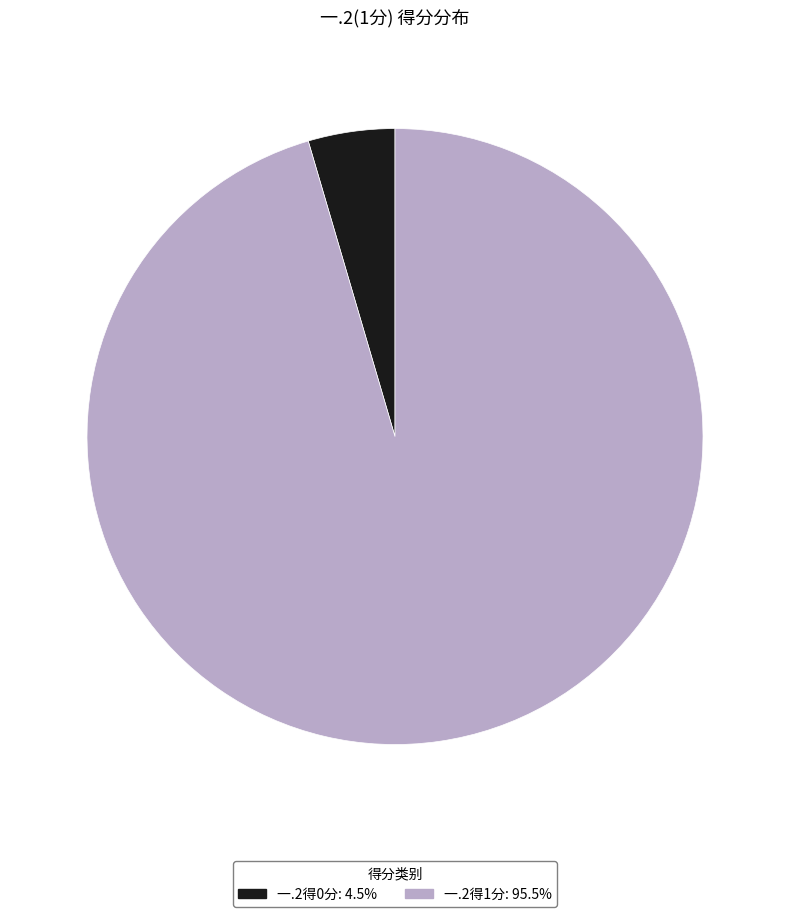

Is there a majority slice in this chart?

Yes